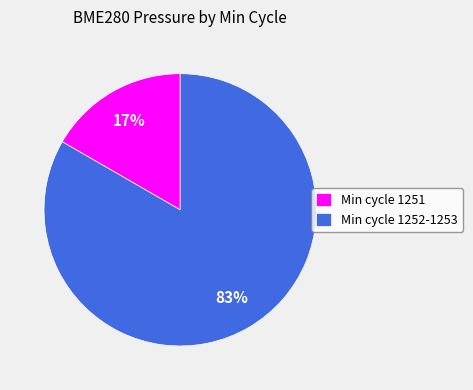

Which slice is the largest?

Min cycle 1252-1253